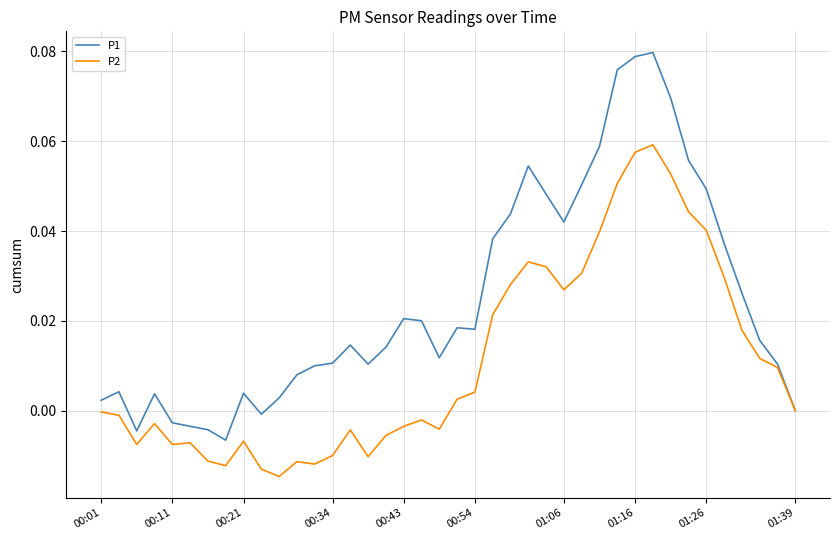

Which series has the largest range (max minus min)?

P1